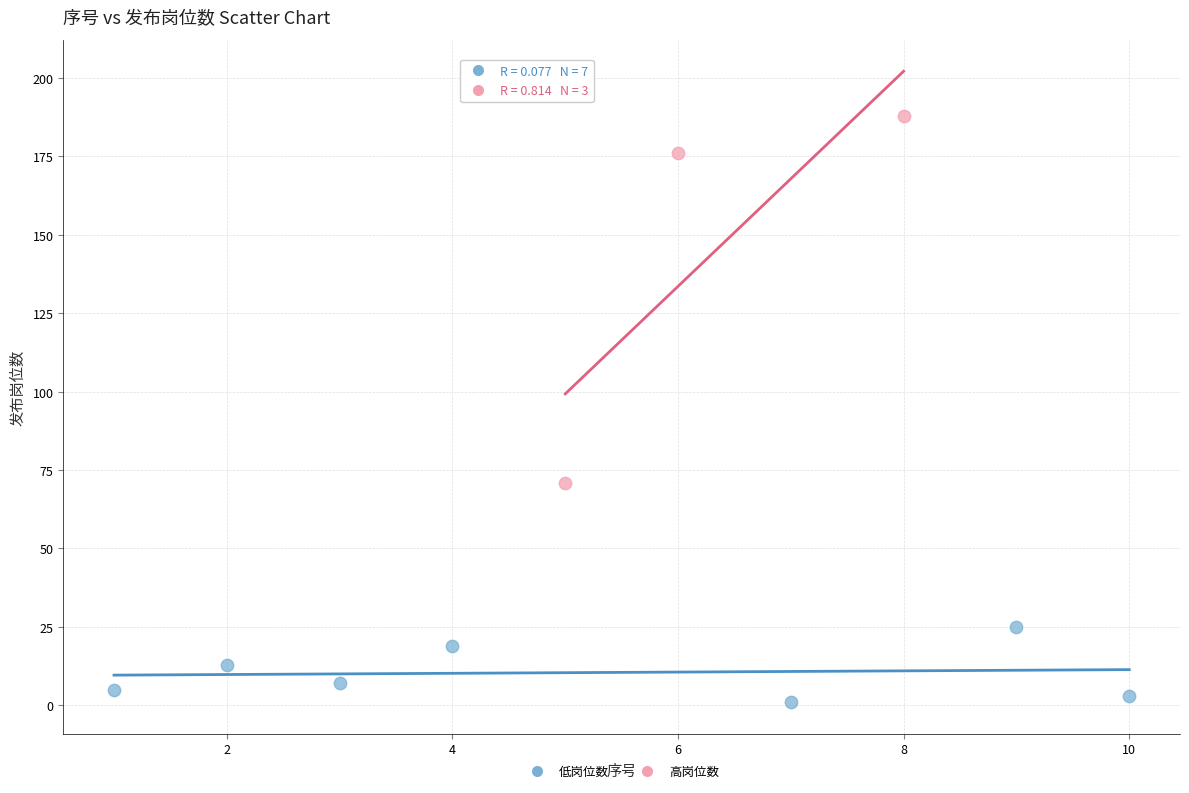

Which series contains the highest Y value?

高岗位数